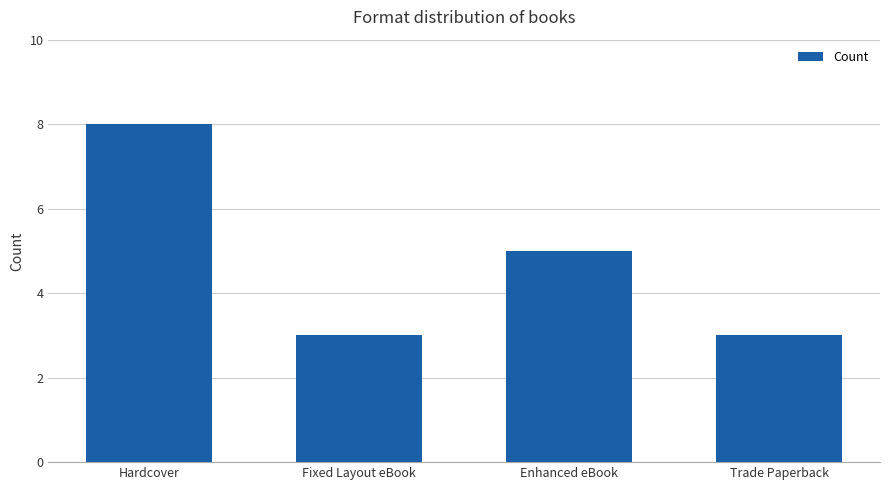

The value at Trade Paperback is 2. True or false?

False